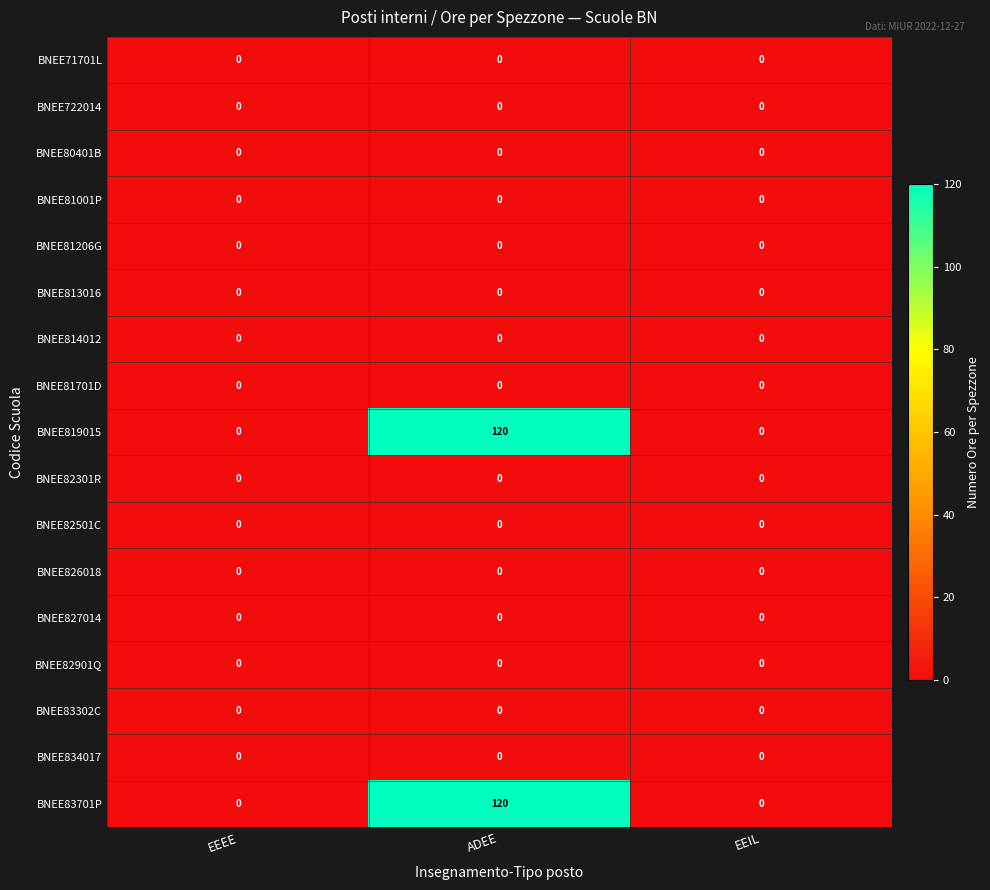

What is the sum of the BNEE819015 values at ADEE and EEIL?

120